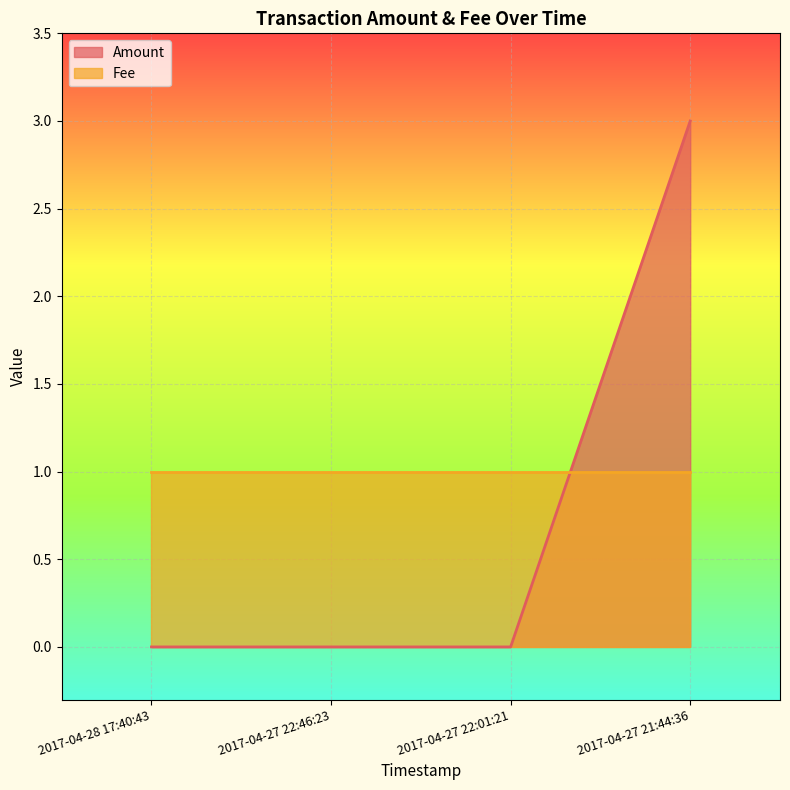

At which label is the value closest to 1?

2017-04-28 17:40:43